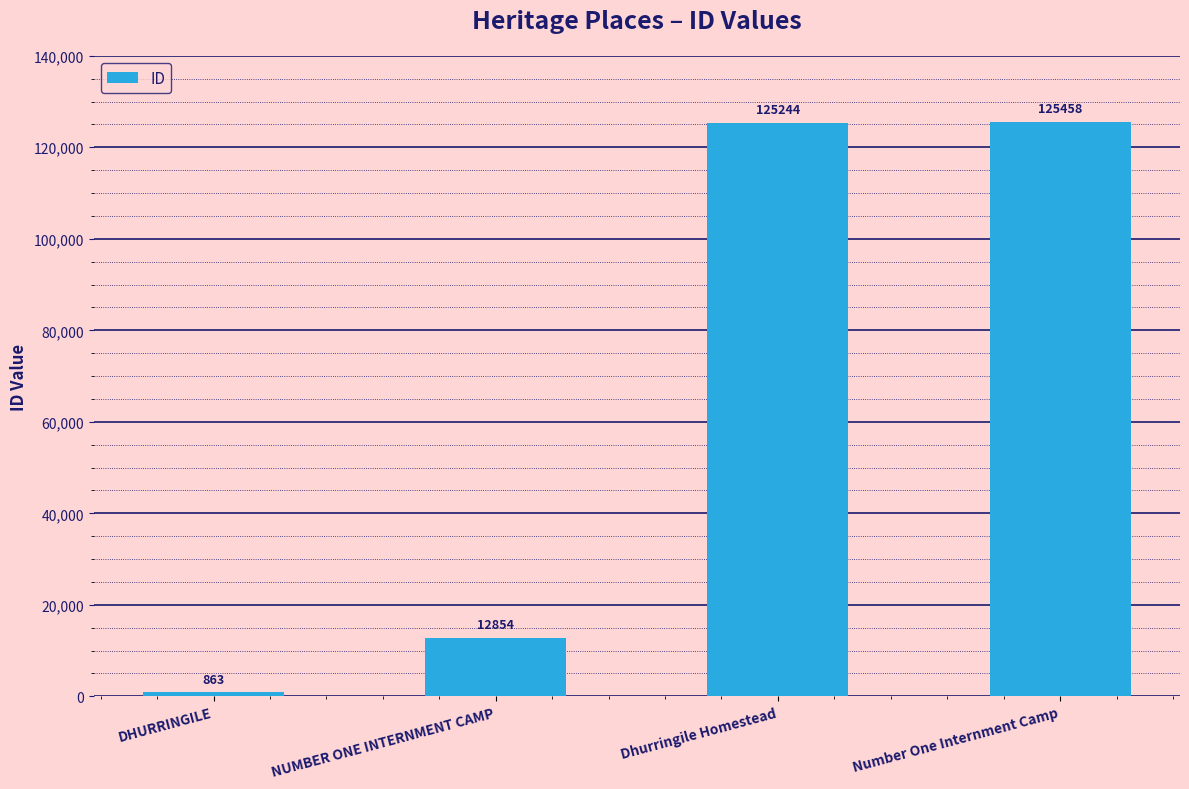

What position from the left is Dhurringile Homestead?

3